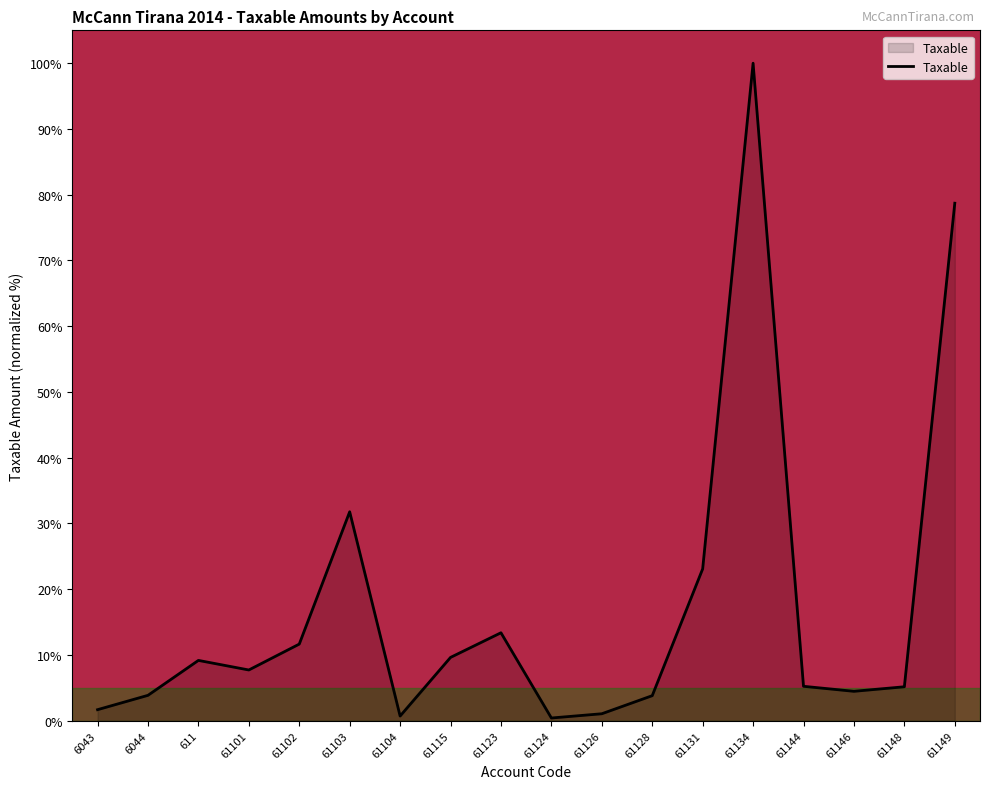

True or false: the data shows 14.9 at 61131.

False